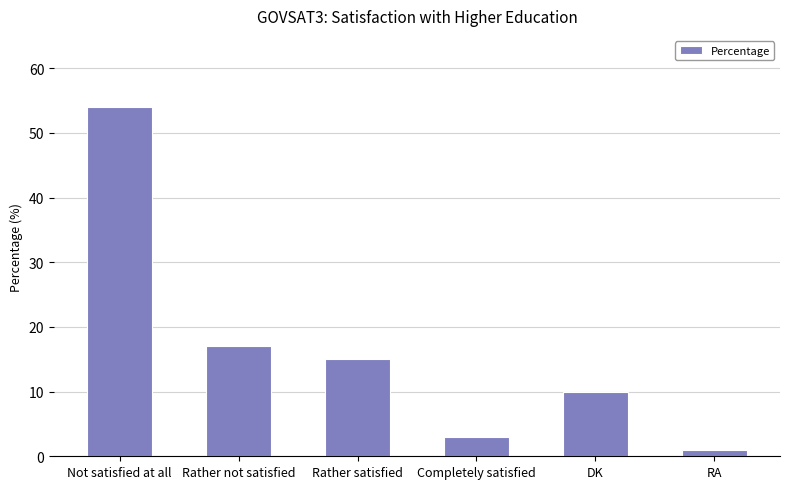

List the labels in order of value, largest first.

Not satisfied at all, Rather not satisfied, Rather satisfied, DK, Completely satisfied, RA